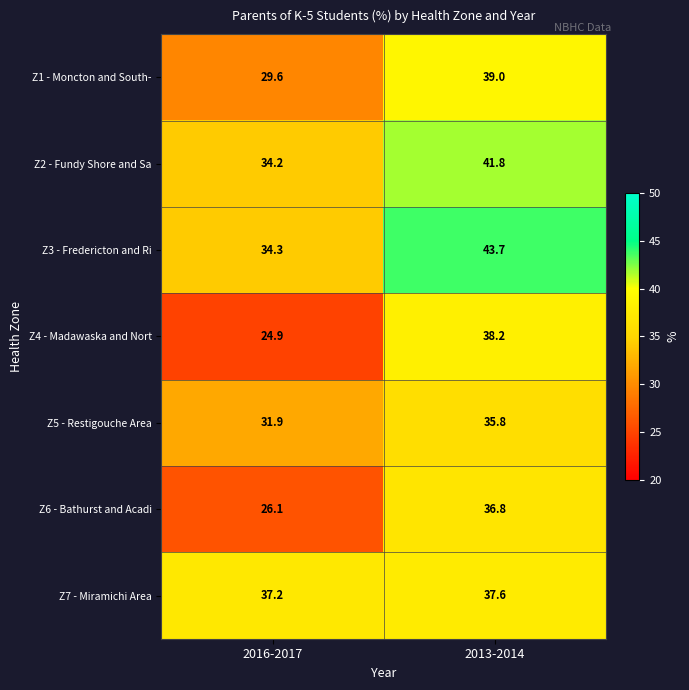

At how many categories does at least one series exceed 30?

2